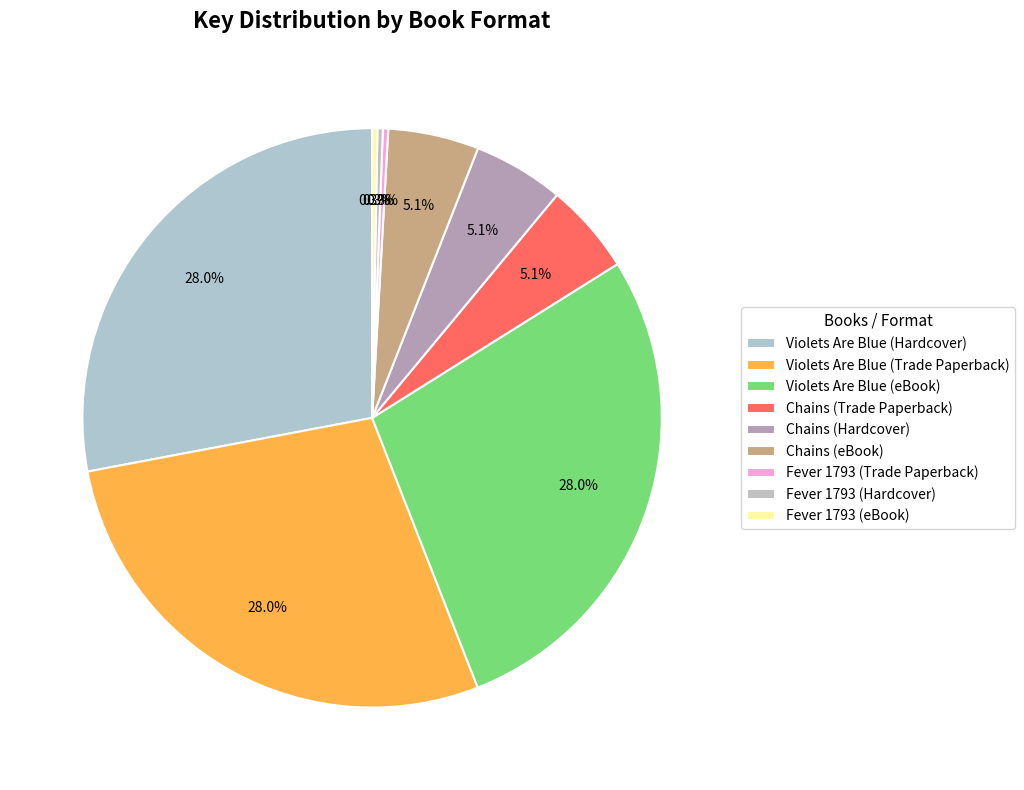

How many slices are in this pie chart?

9